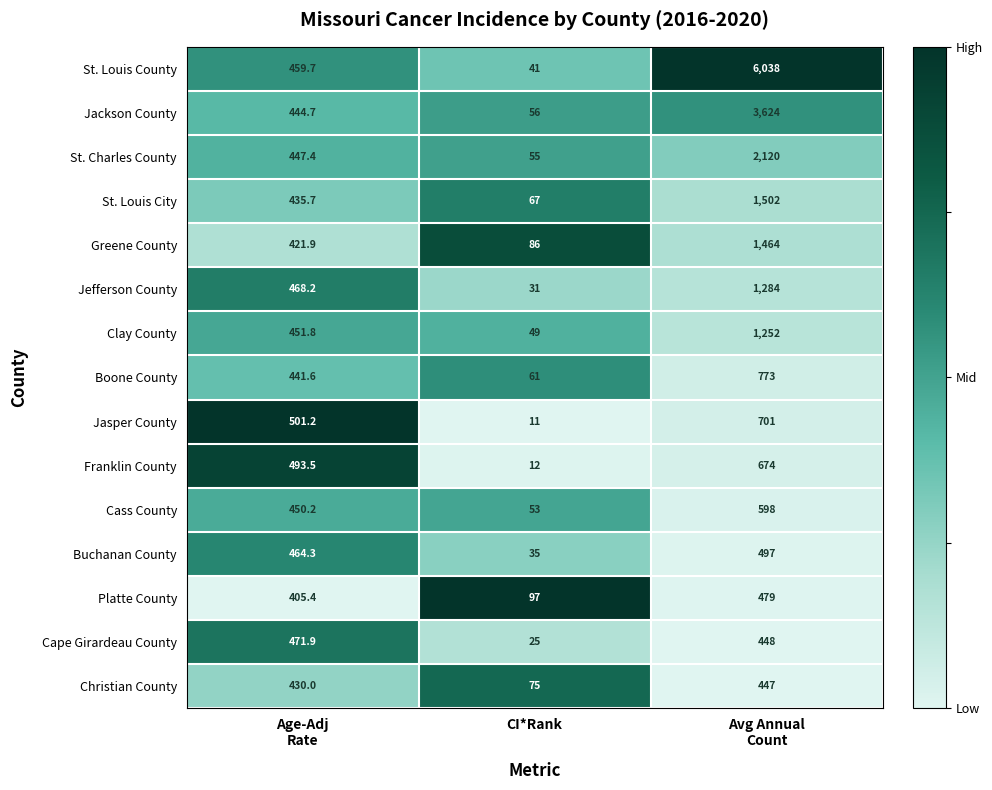

Which series changed the most between Age-Adj
Rate and Avg Annual
Count?

St. Louis County